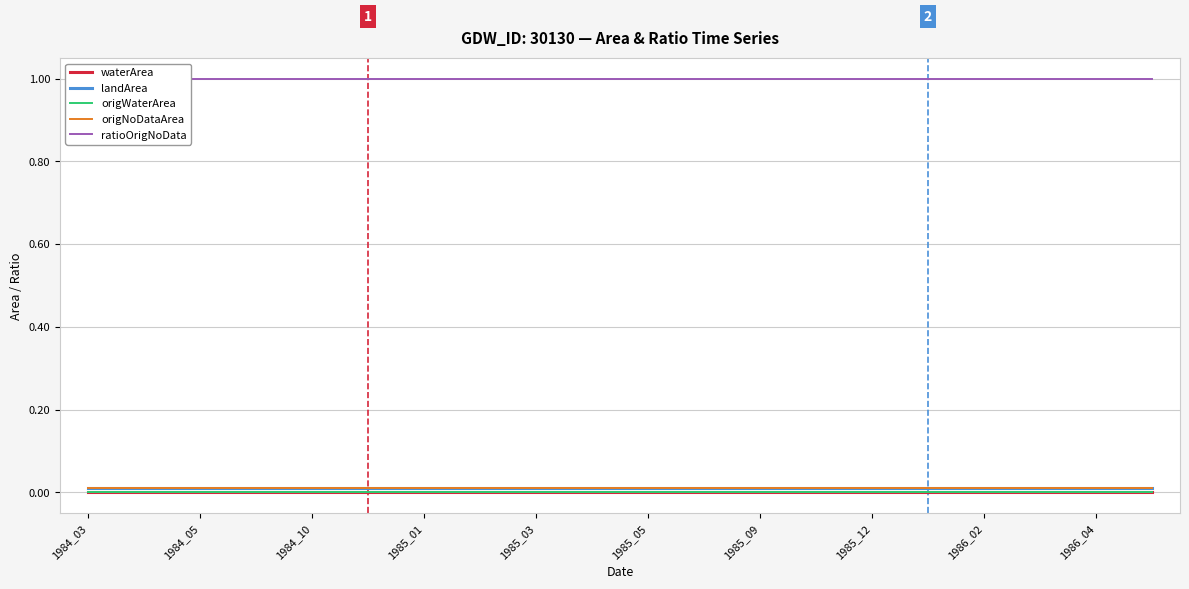

Is the value of ratioOrigNoData at 1986_02 greater than the value of waterArea at 1985_05?

Yes